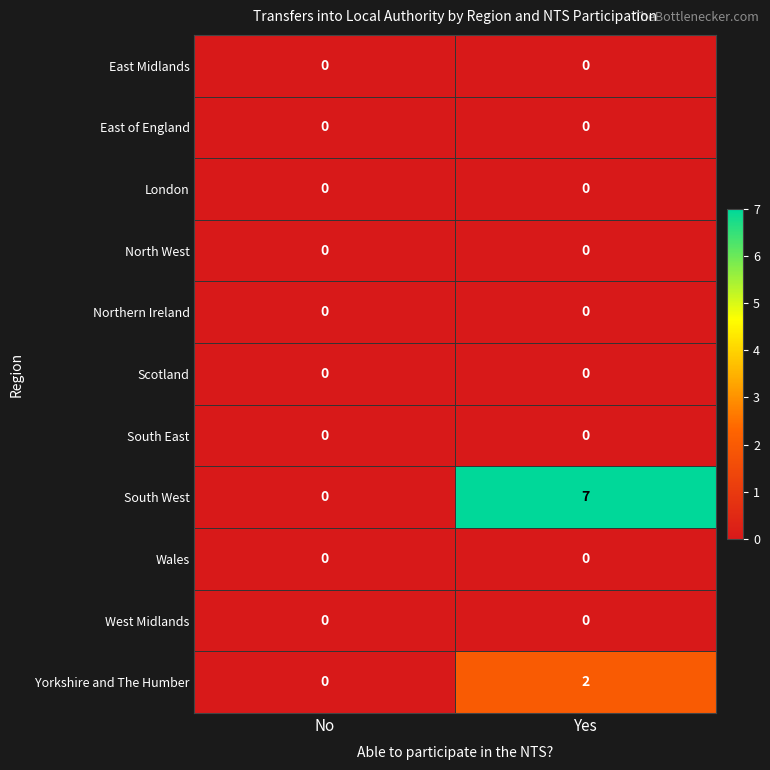

At how many categories does at least one series exceed 6?

1